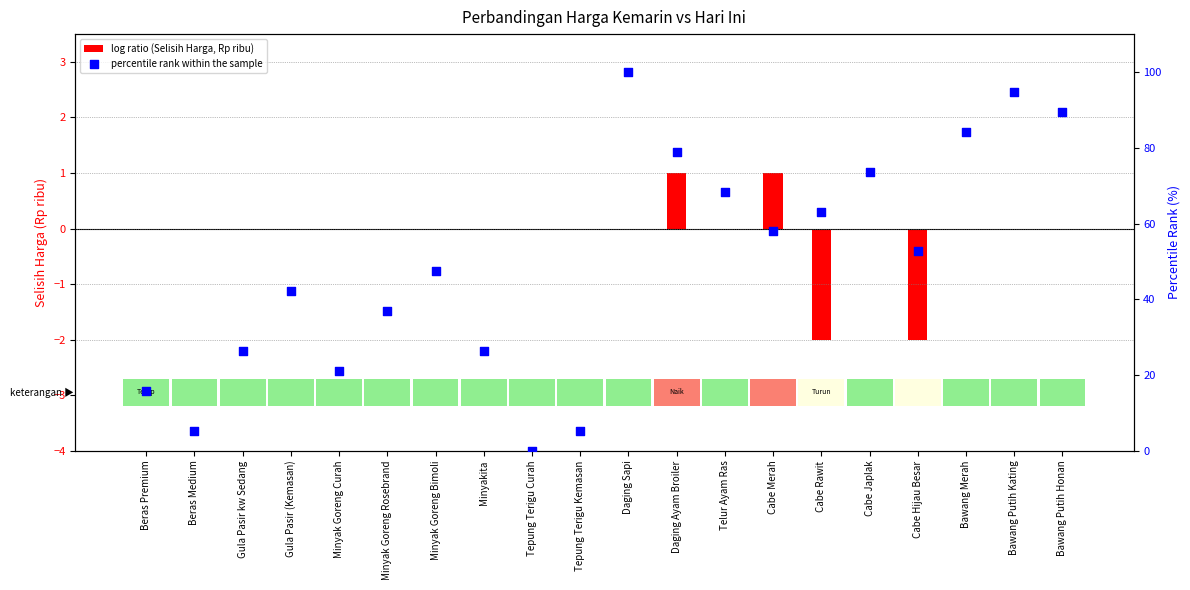

Which series has the largest total across all categories?

percentile rank within the sample